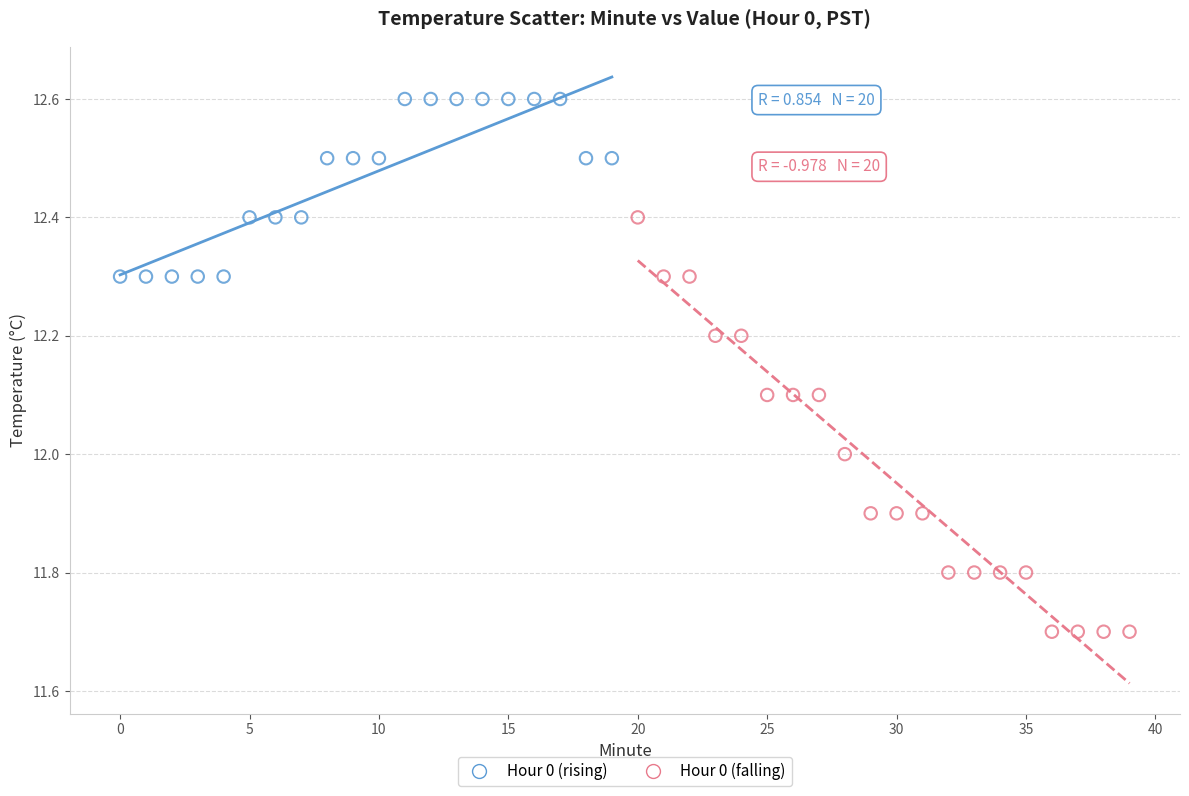

Which series has the widest spread of Y values?

Hour 0 (falling)